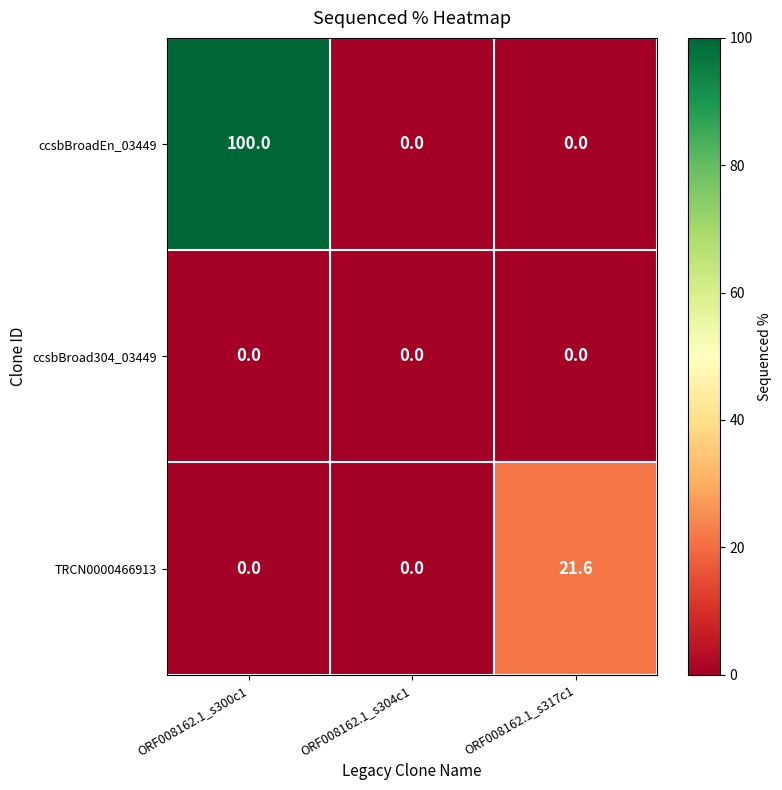

What is the sum of all TRCN0000466913 values?

21.6